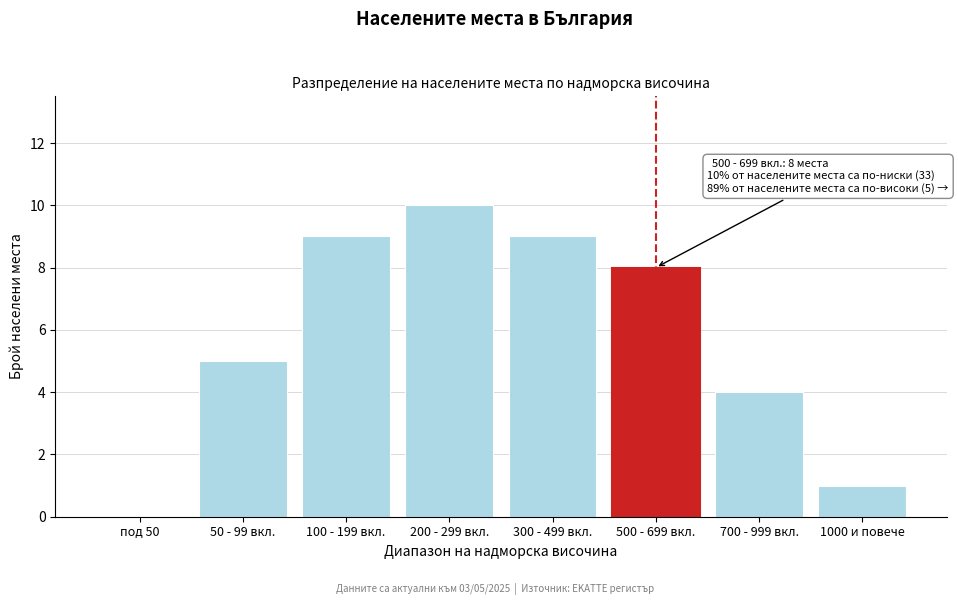

Reading left to right, list all the values displayed in this chart.

под 50=0	50 - 99 вкл.=5	100 - 199 вкл.=9	200 - 299 вкл.=10	300 - 499 вкл.=9	500 - 699 вкл.=8	700 - 999 вкл.=4	1000 и повече=1